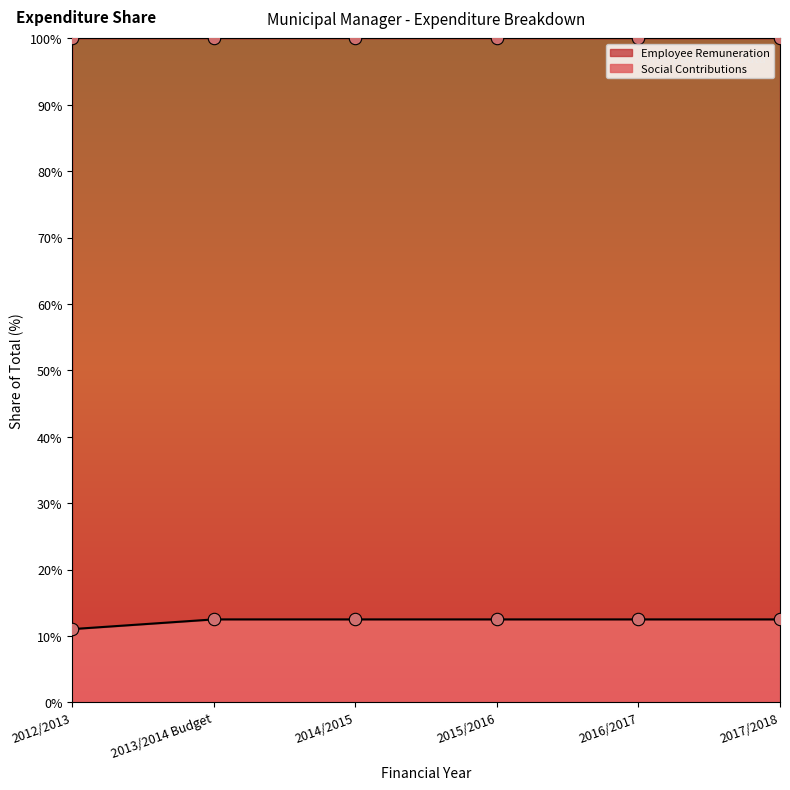

Which series reaches the minimum Y coordinate?

Social % line